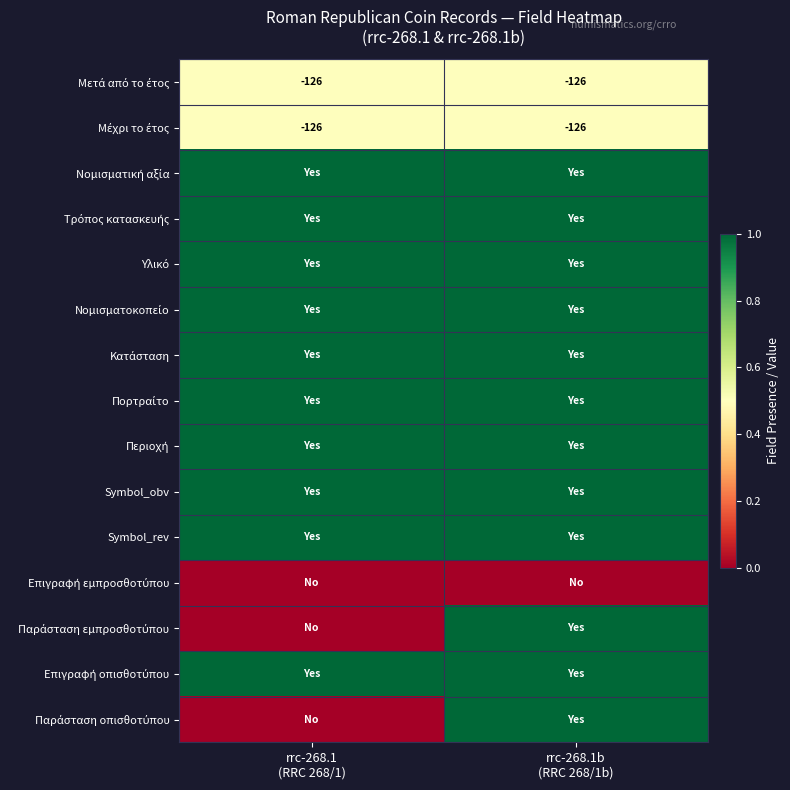

Between rrc-268.1
(RRC 268/1) and rrc-268.1b
(RRC 268/1b), which is larger?

rrc-268.1
(RRC 268/1)